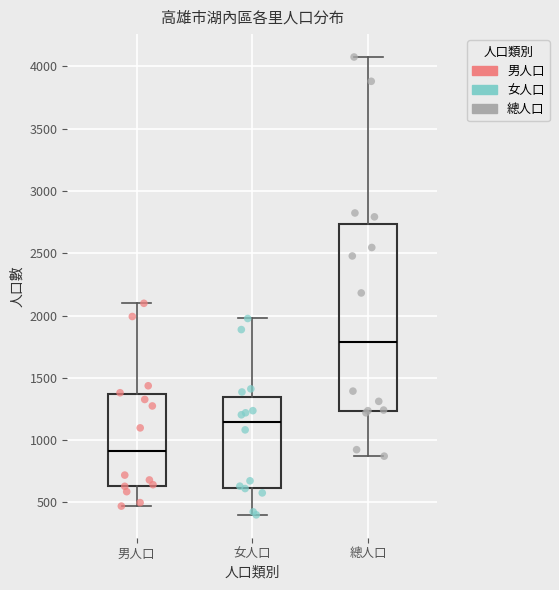

Which box's median line is the lowest?

男人口